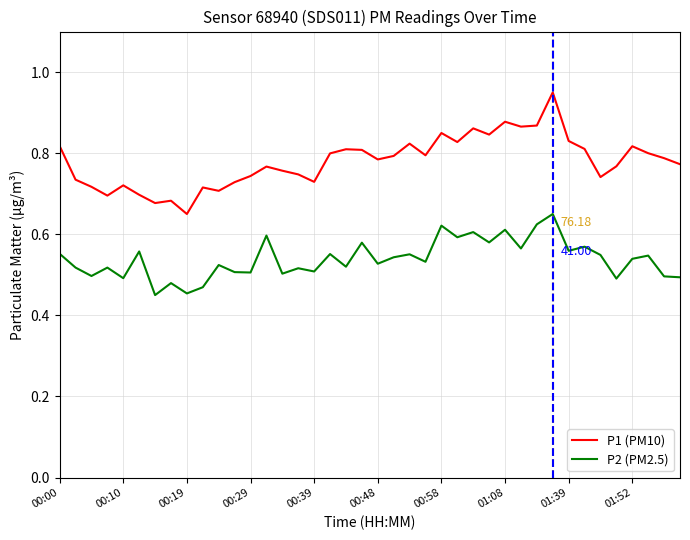

Which series has the largest range (max minus min)?

P1 (PM10)